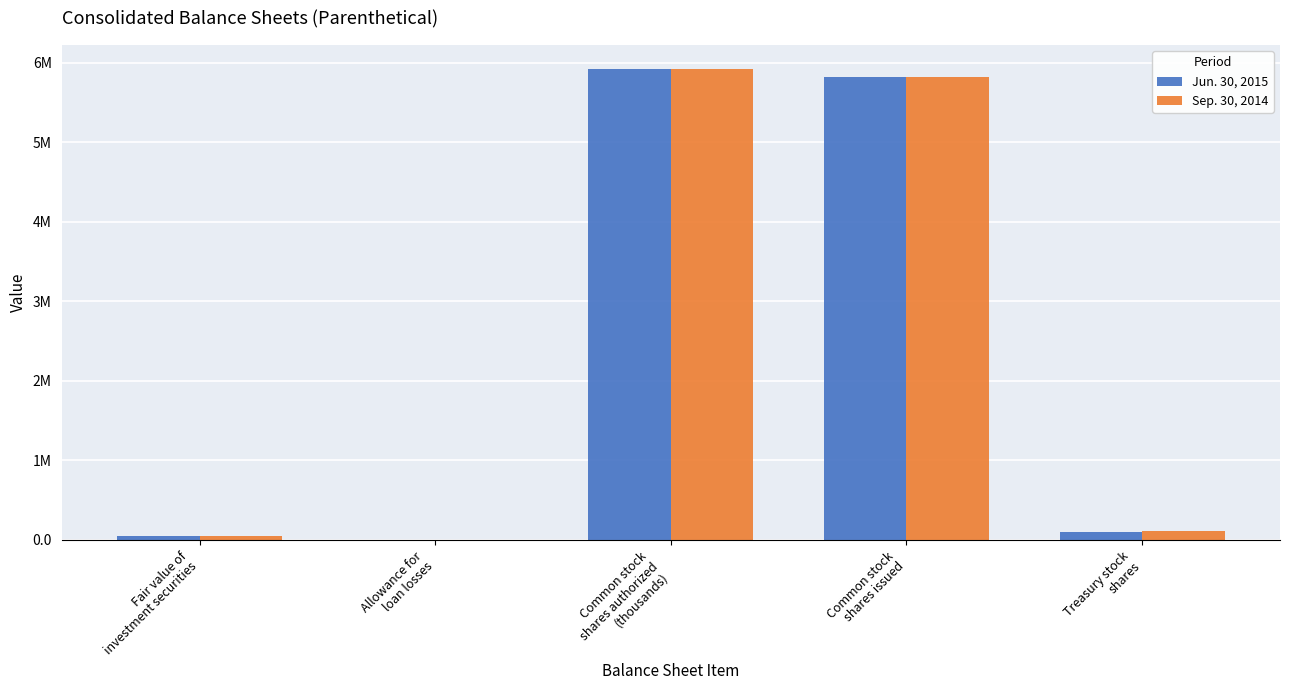

Which series has the largest total across all categories?

Jun. 30, 2015